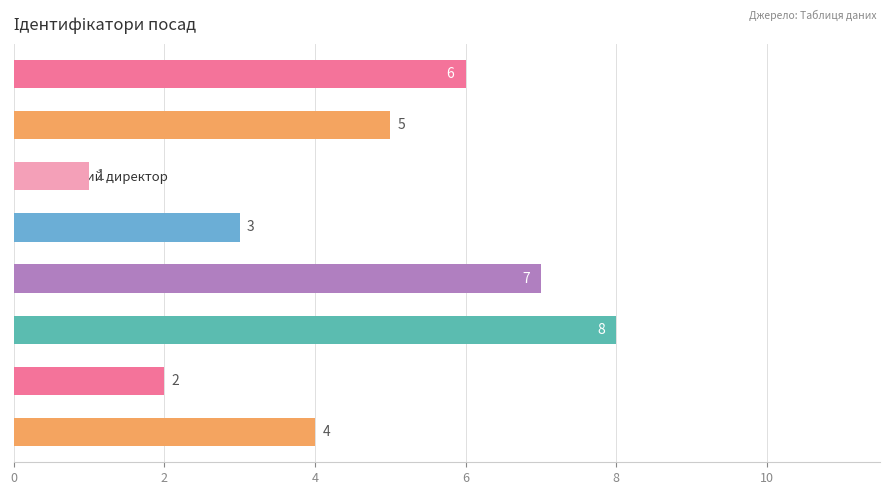

Reading bottom to top, transcribe all the data shown in this chart.

4	2	8	7	3	1	5	6